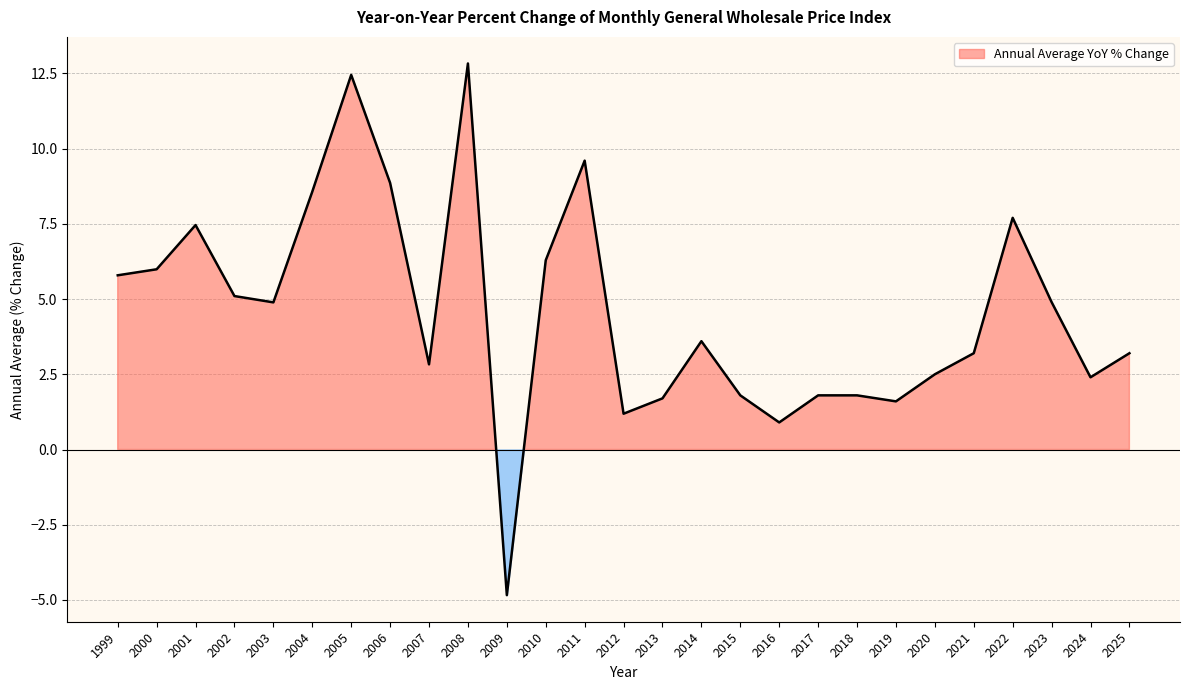

What is the difference between the maximum and minimum values?

17.7